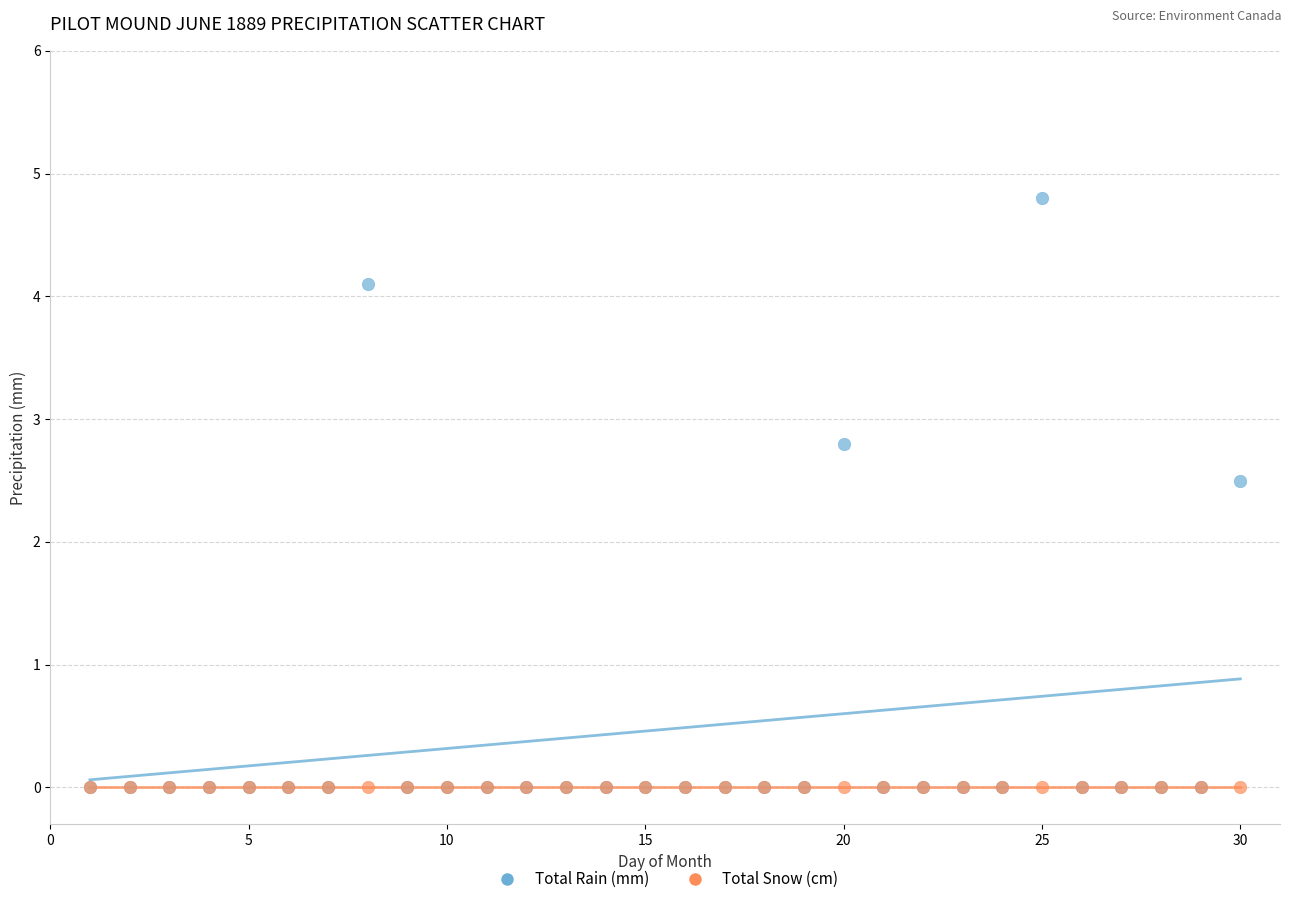

Across all series, what Y value is closest to 2?

2.5